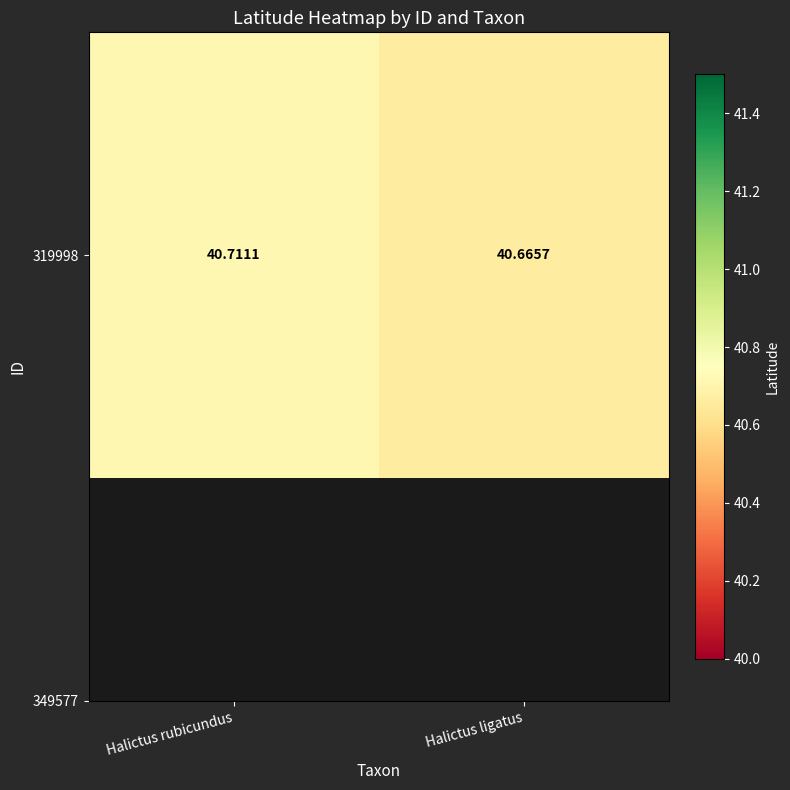

At which label is the value closest to 40?

Halictus ligatus